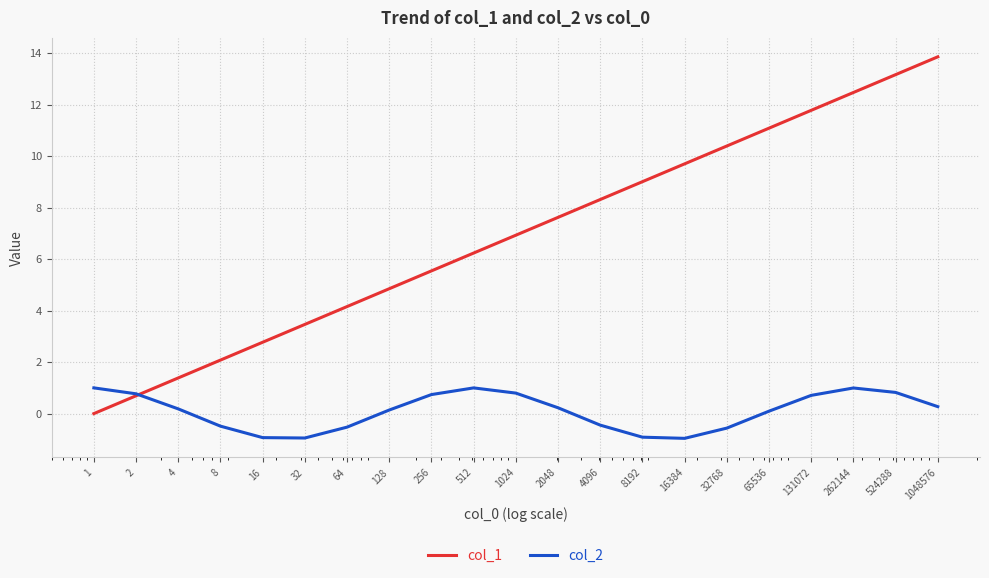

Which series has the largest range (max minus min)?

col_1